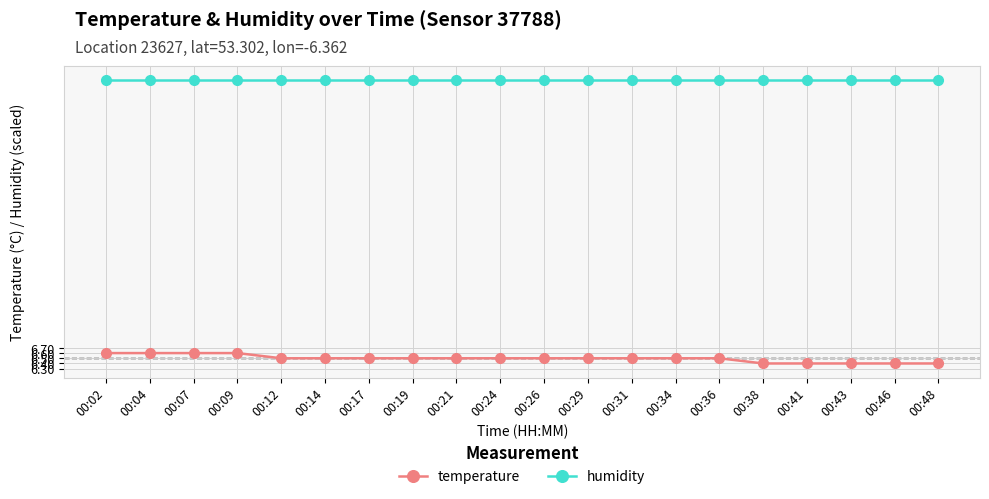

The temperature series shows 6.4 at 00:48. True or false?

True